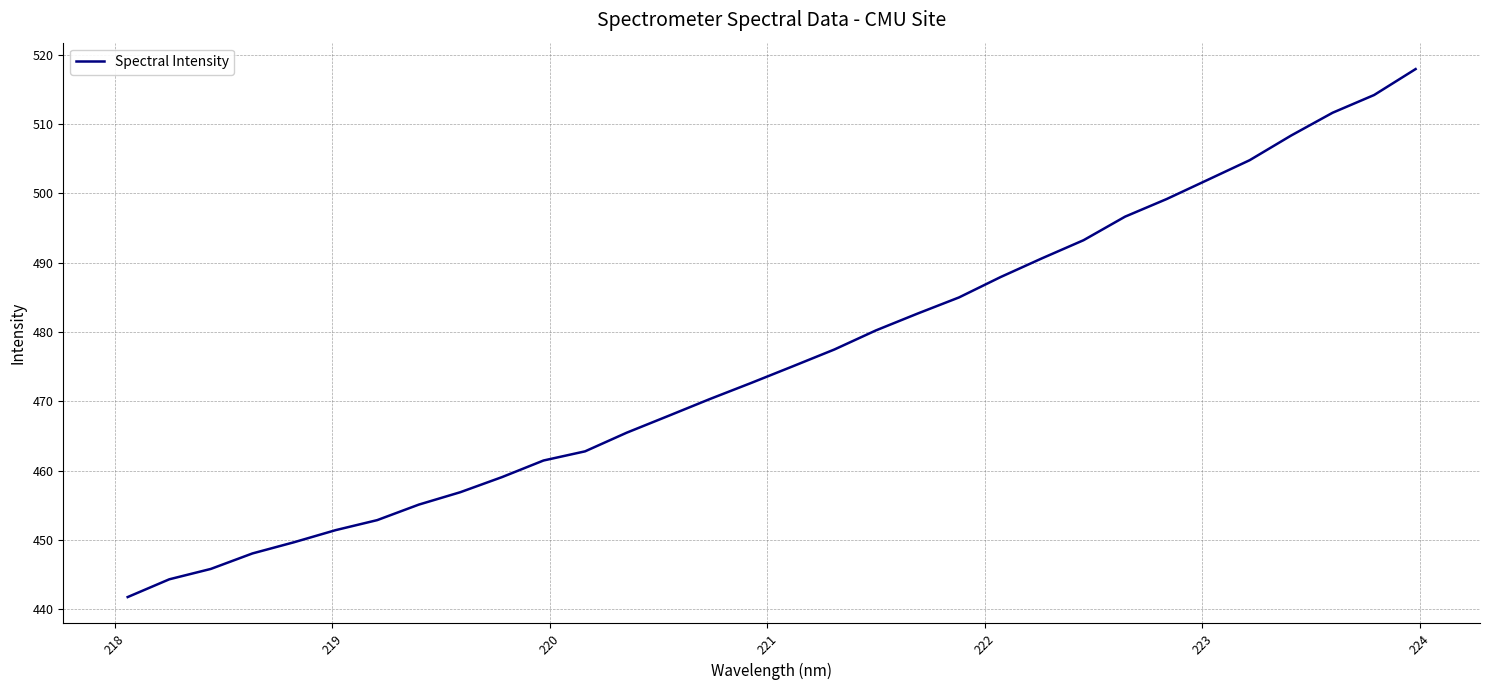

How many lines are shown in the chart?

1